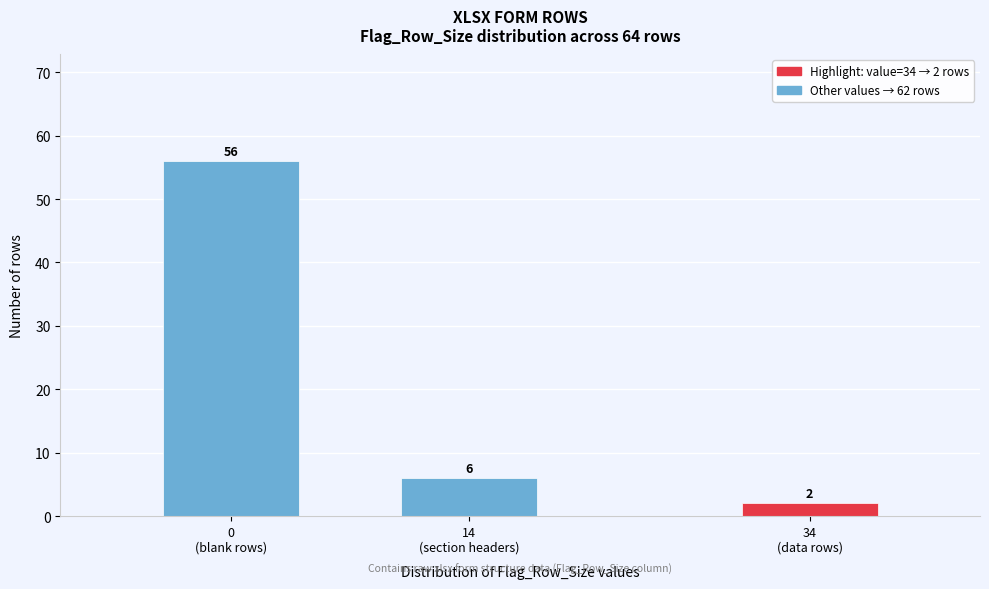

Reading right to left, list all the values displayed in this chart.

2	6	56